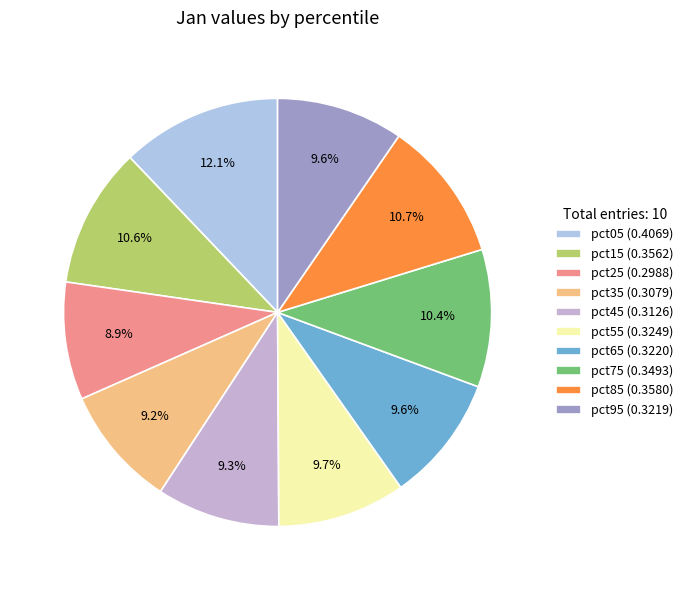

Is pct15 the majority of the pie?

No